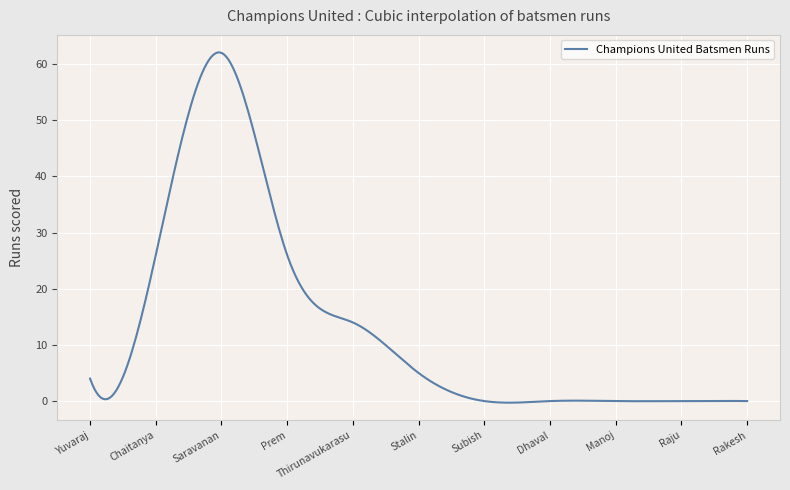

True or false: the data has more than 2 interior local peaks.

True